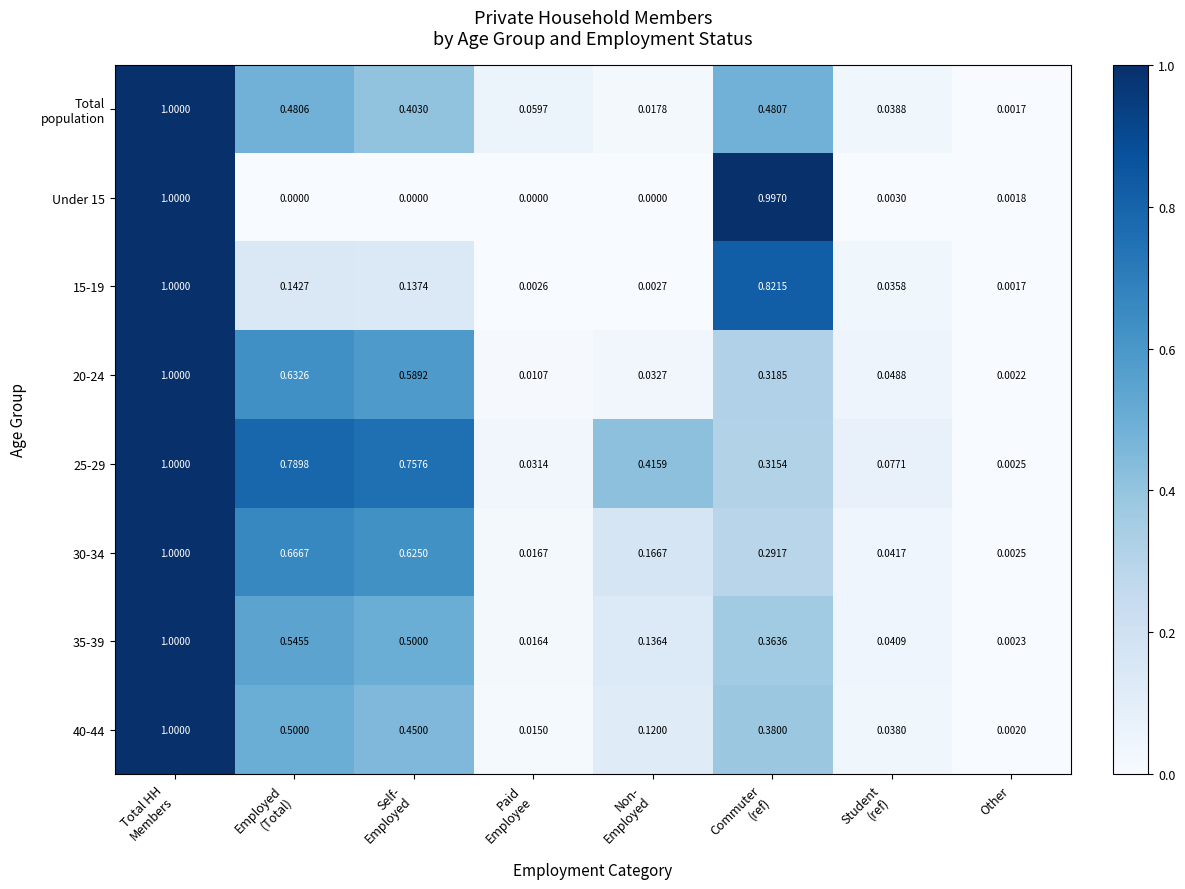

Which category has the lowest value in the 15-19 series?

Other